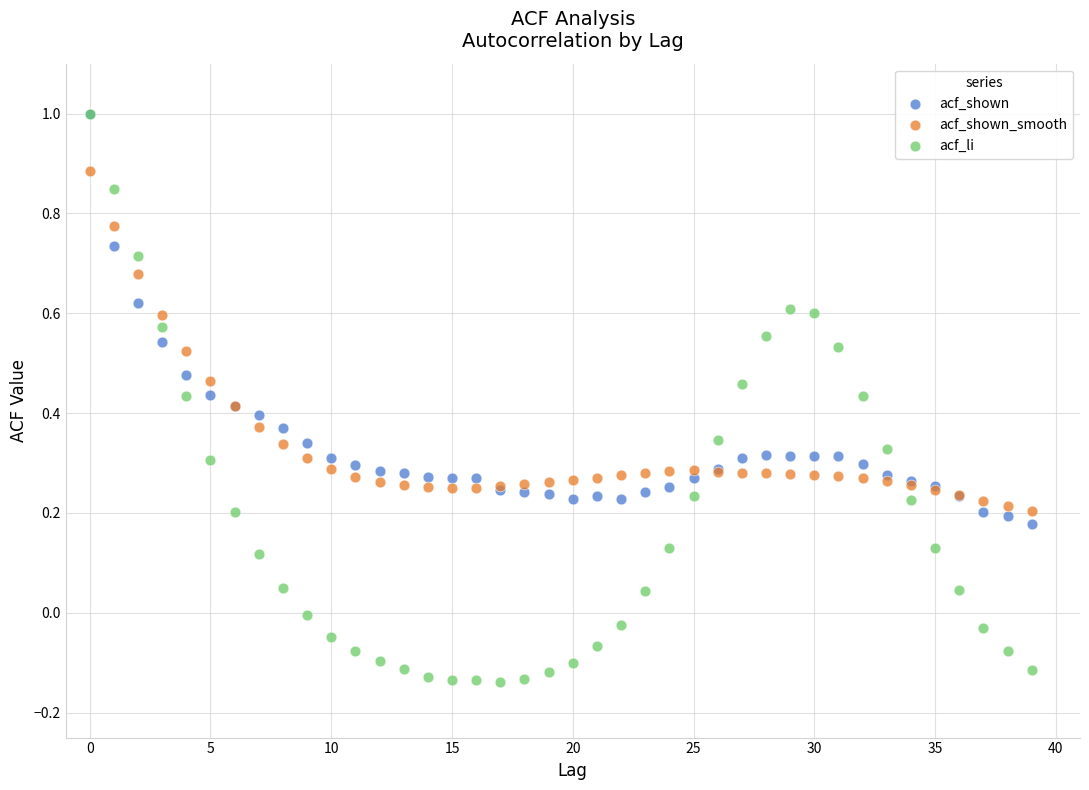

Which series reaches the minimum Y coordinate?

acf_li